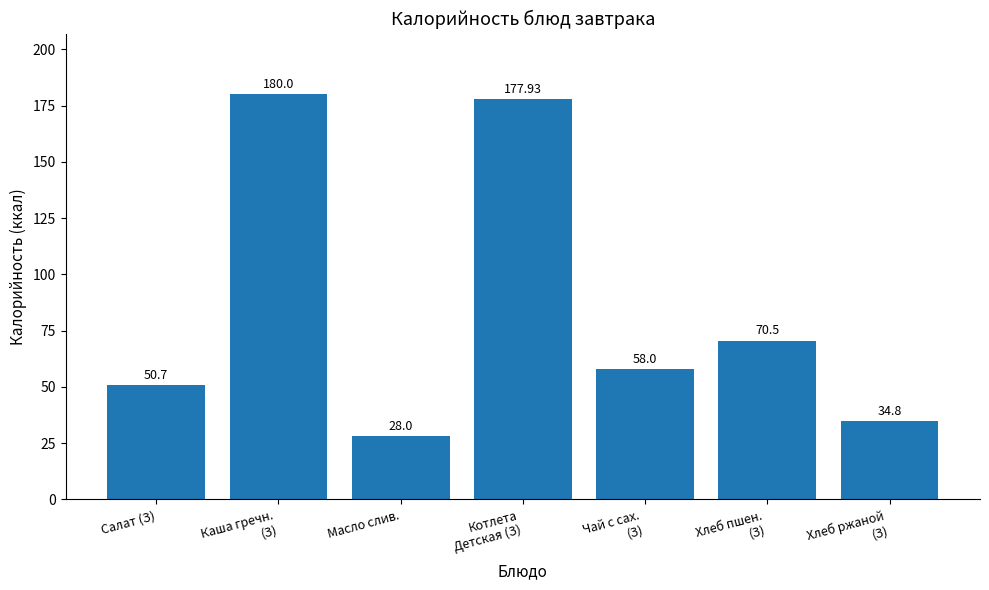

What is the ratio of the value at Хлеб пшен.
(З) to the value at Чай с сах.
(З)?

1.2